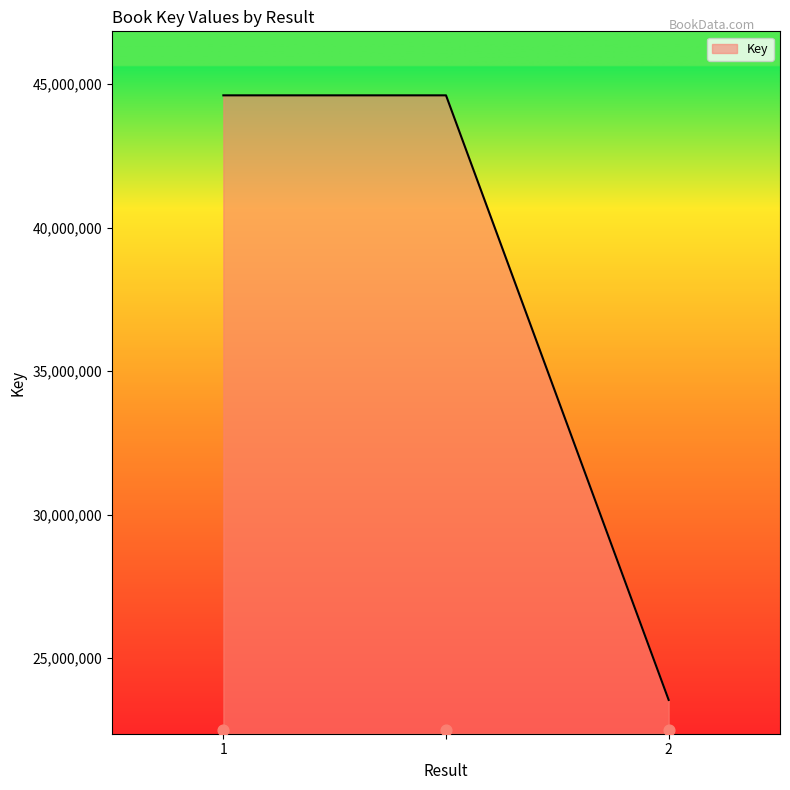

Between 1 and 2, which is larger?

1